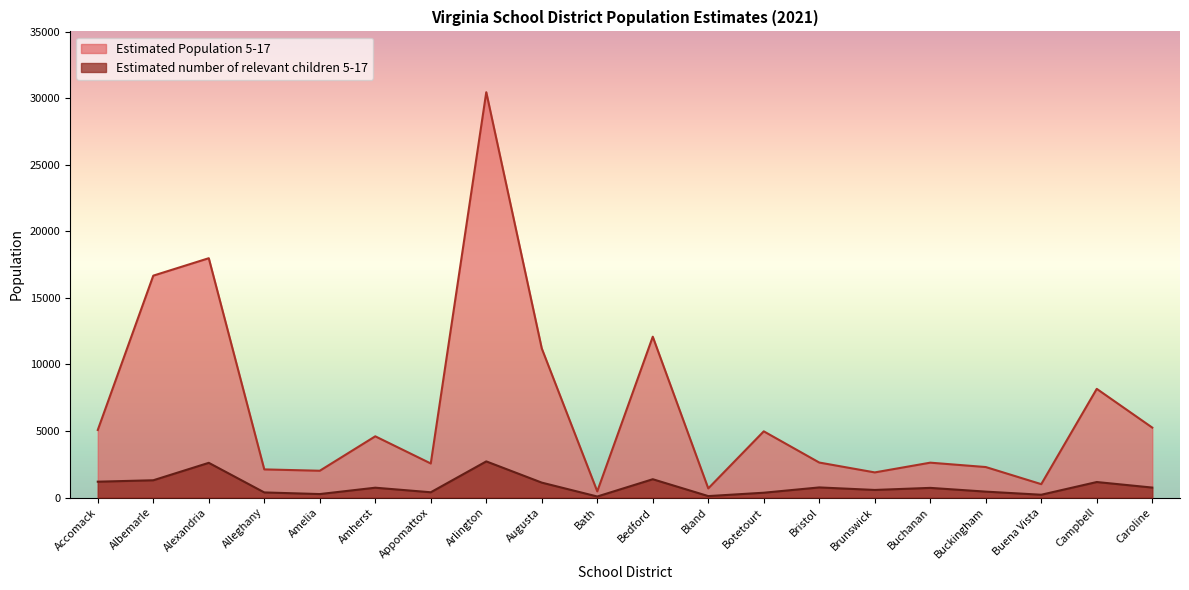

How many lines are shown in the chart?

2